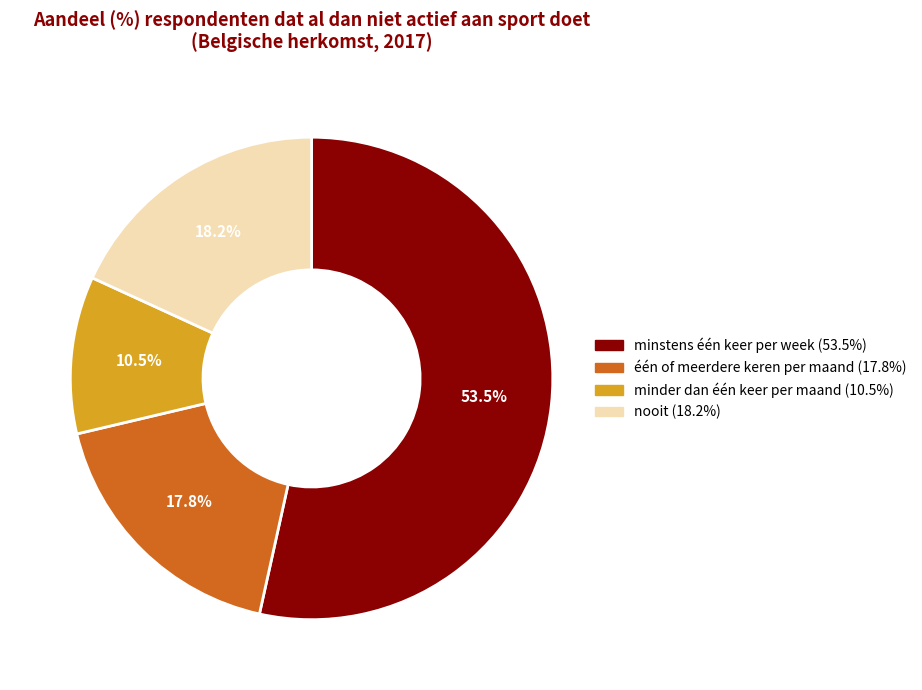

To the nearest percent, what is the combined percentage of één of meerdere keren per maand and nooit?

36%